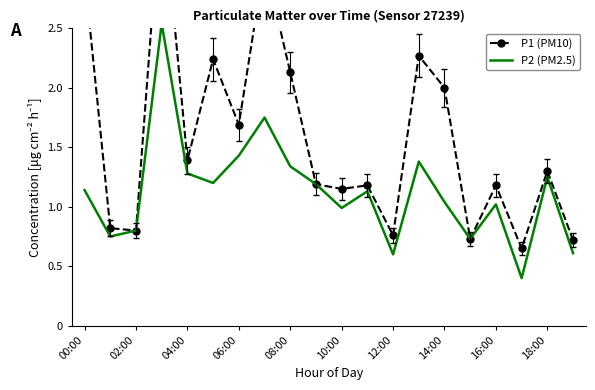

Is the value of P2 (PM2.5) at 17 greater than the value of P1 (PM10) at 00:00?

No